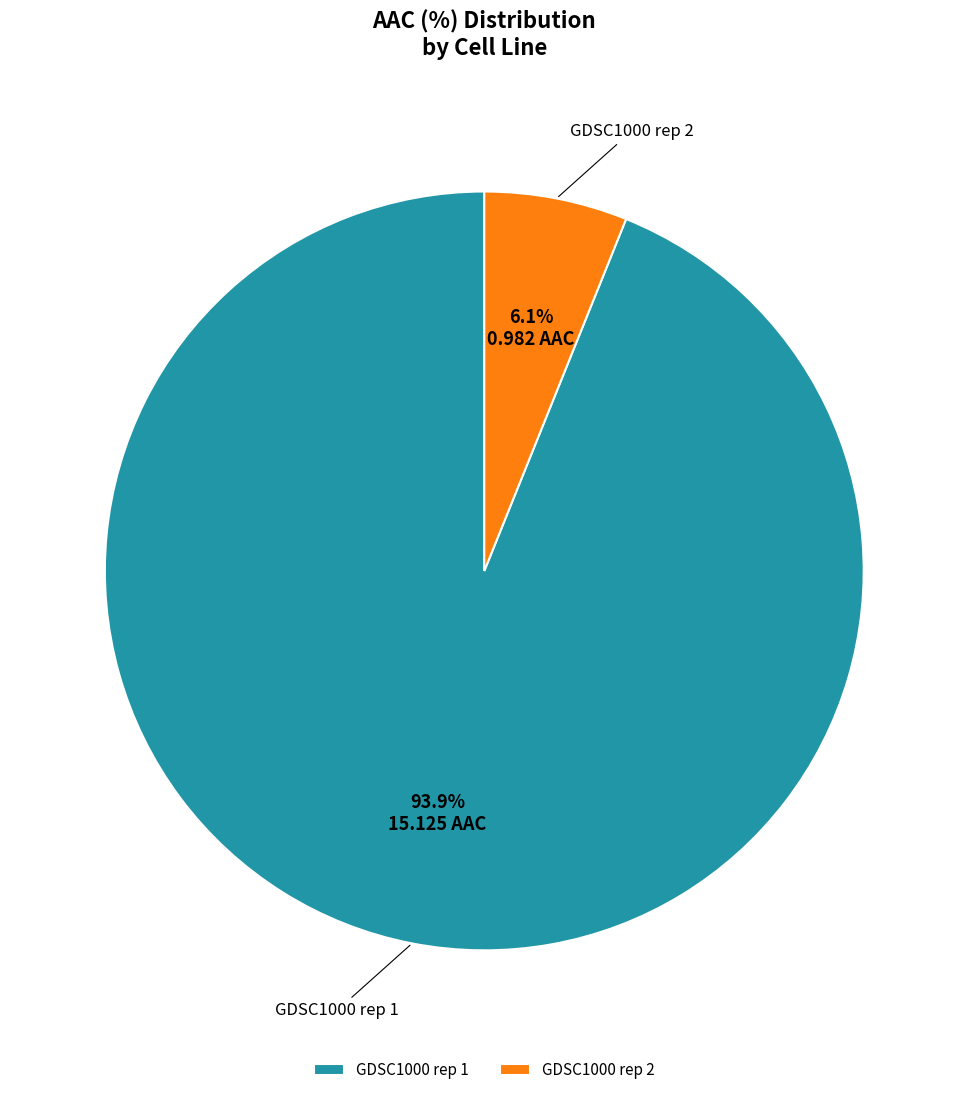

Between GDSC1000 rep 2 and GDSC1000 rep 1, which is larger?

GDSC1000 rep 1